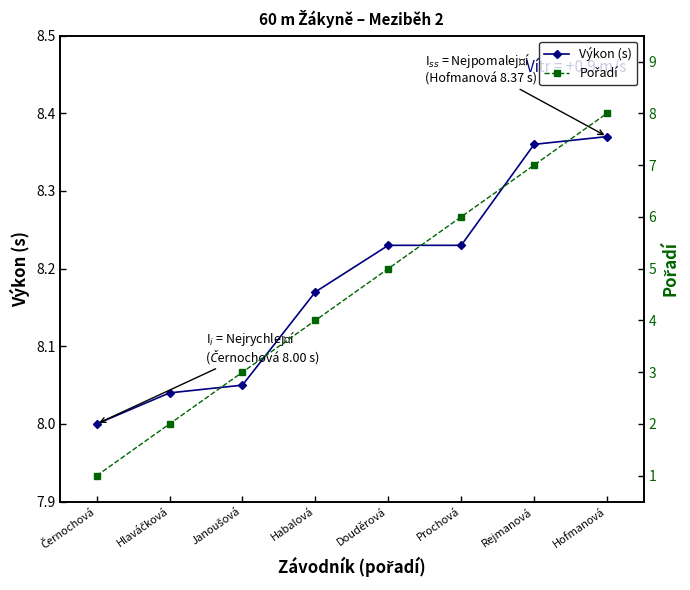

What value does the Pořadí series have at Hofmanová?

8.0